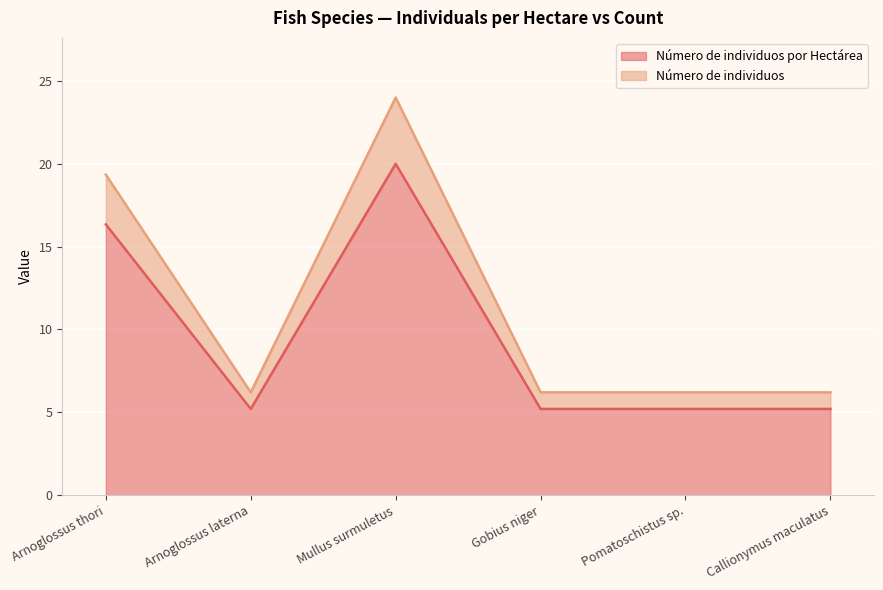

What is the difference between the maximum and minimum values in the Número de individuos series?

17.8